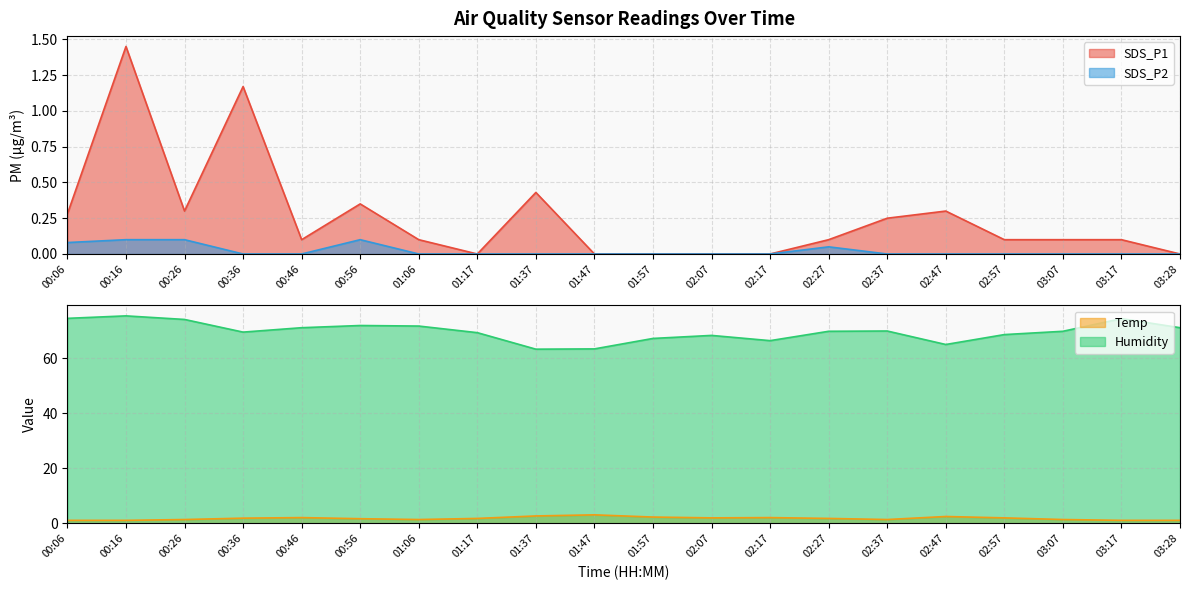

What is the label of the 20th point from the left?

03:28